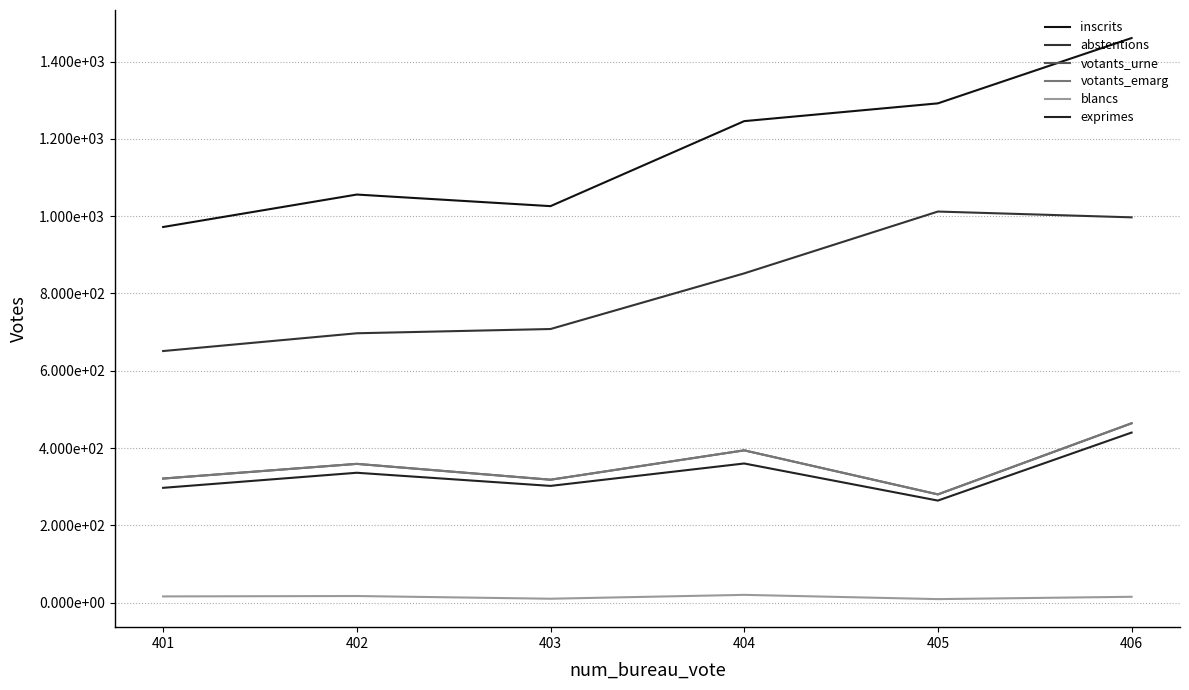

Is this an area chart (filled region under the line)?

No